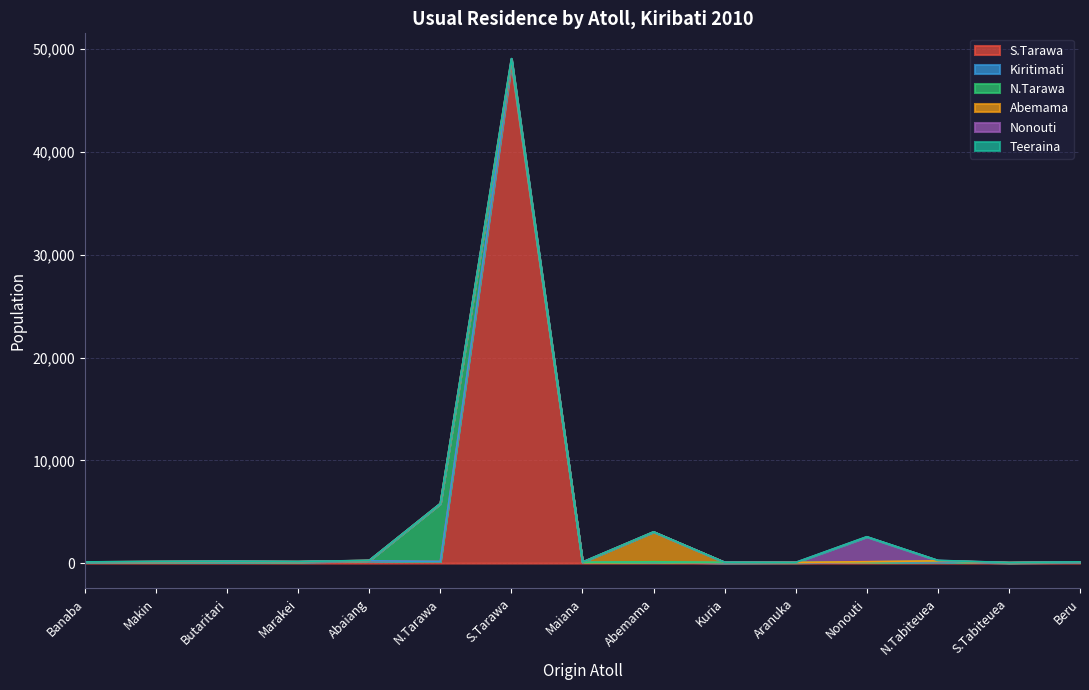

At which category does N.Tarawa reach its first local peak?

Butaritari